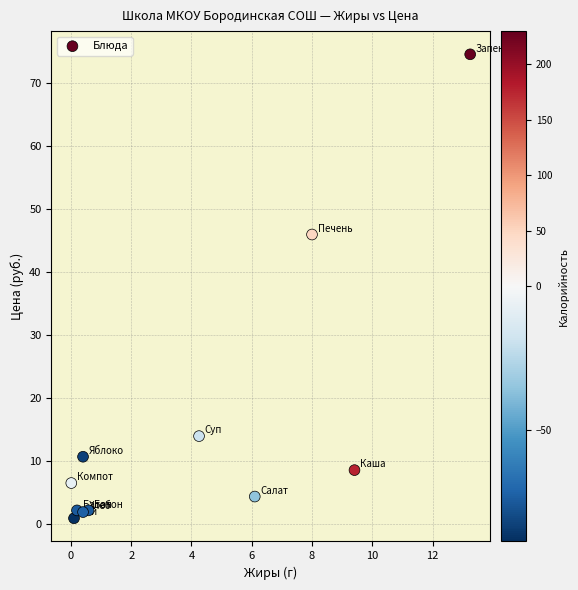

What Y value in the scatter plot is closest to 37?

45.9